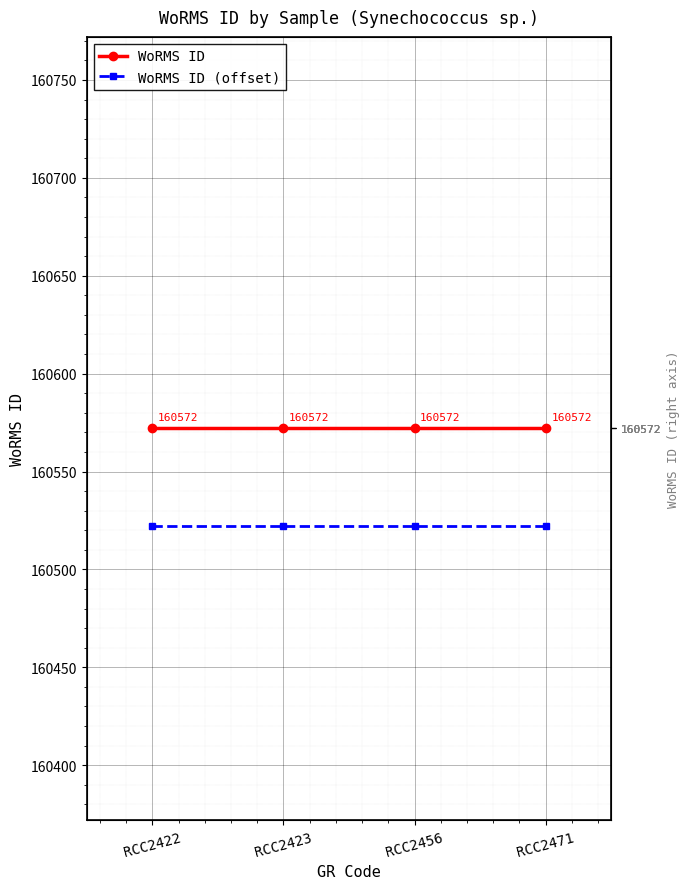

How many lines are shown in the chart?

2